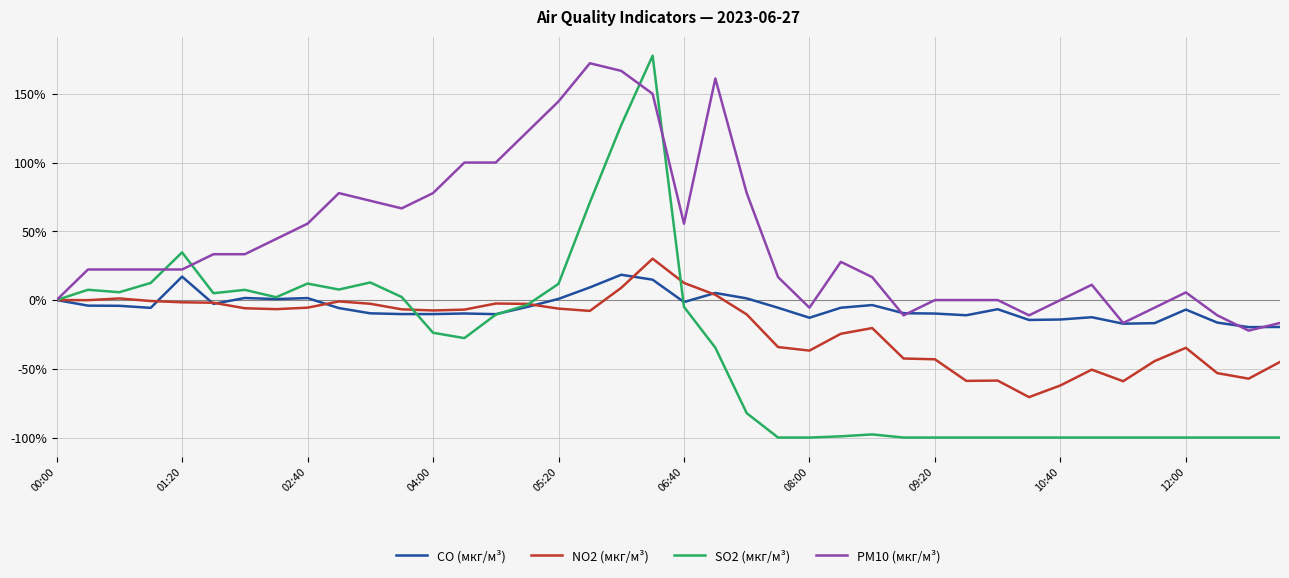

Which series has the largest total across all categories?

PM10 (мкг/м³)